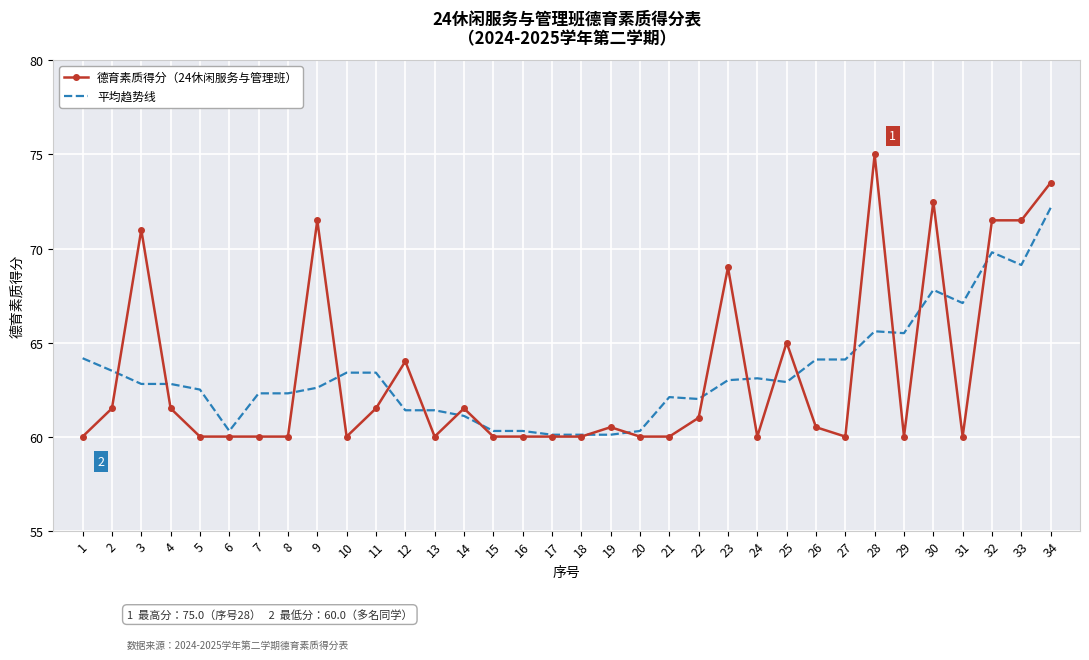

True or false: 德育素质得分（24休闲服务与管理班） and 平均趋势线 cross at least once.

True